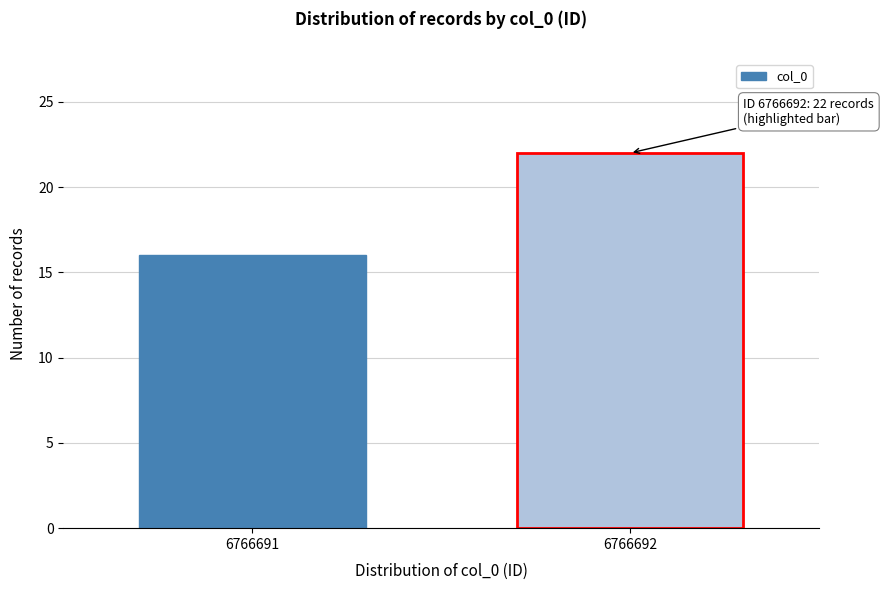

Reading left to right, extract all data points from this chart.

6766691=16	6766692=22